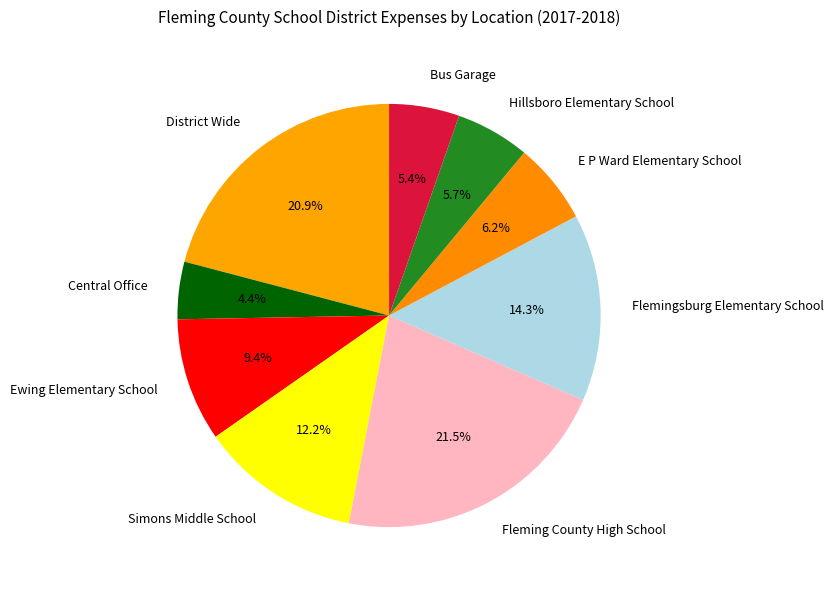

To the nearest percent, what portion does Central Office represent?

4%